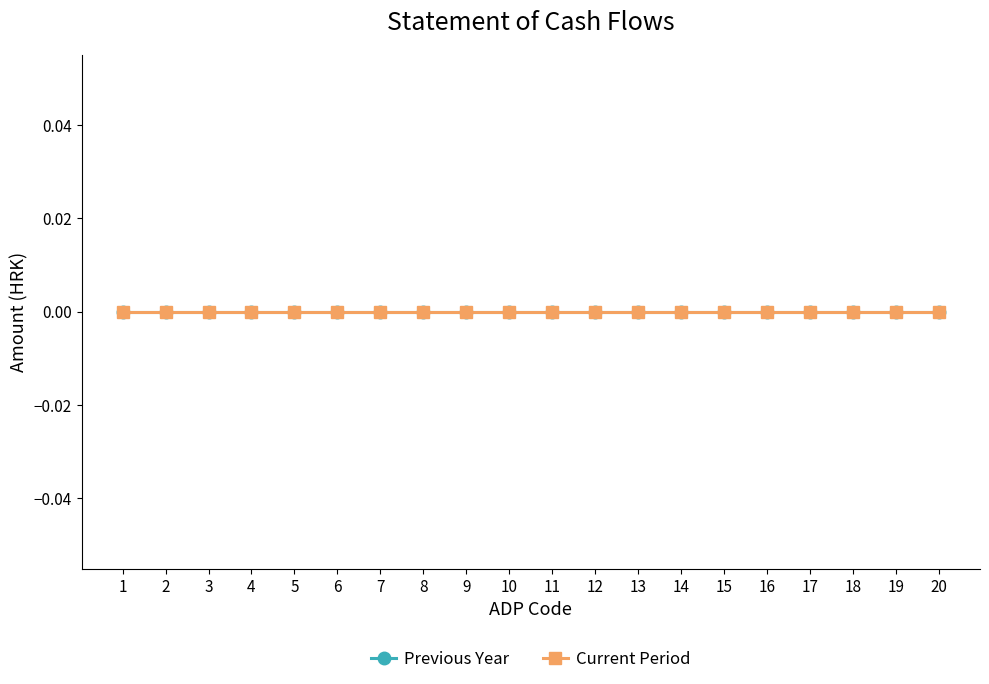

Which series has the largest range (max minus min)?

Previous Year